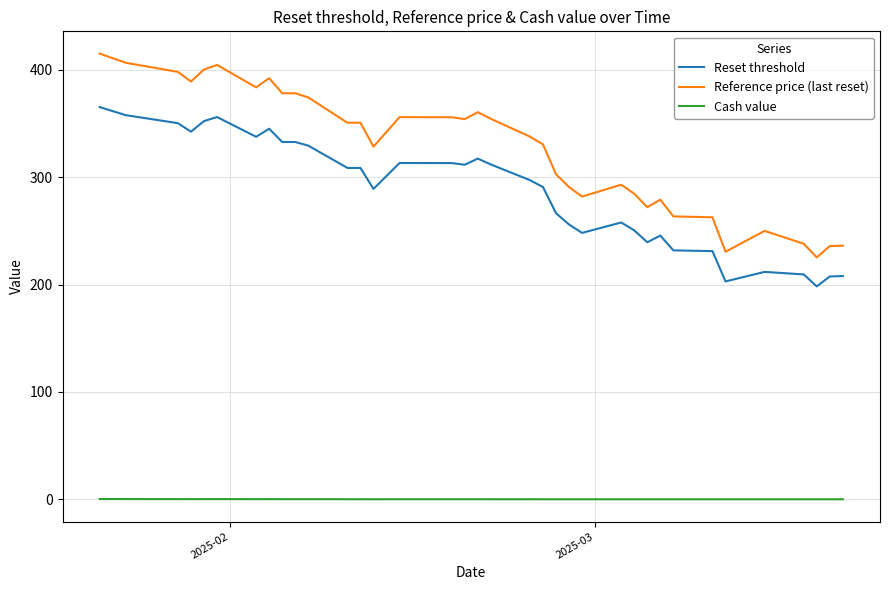

True or false: Cash value and Reset threshold intersect in this chart.

False